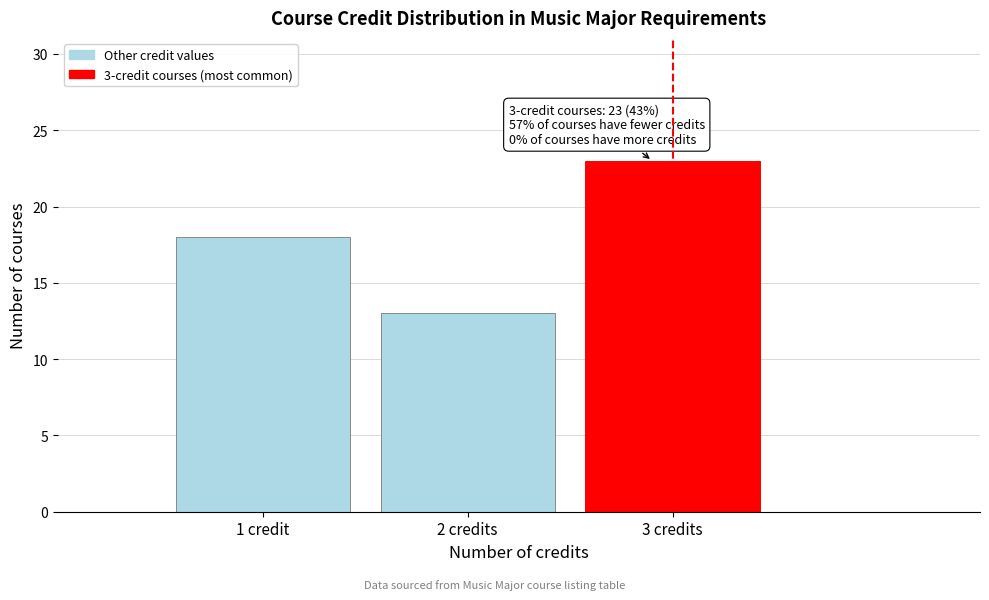

Reading right to left, list all the values displayed in this chart.

3 credits=23	2 credits=13	1 credit=18